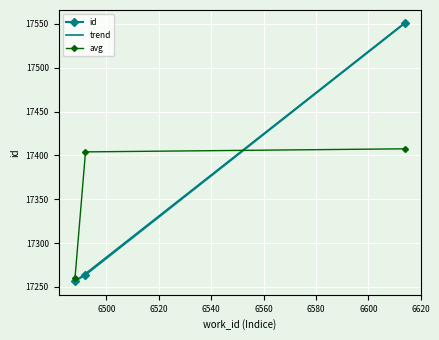

What is the minimum value for id?

17257.0